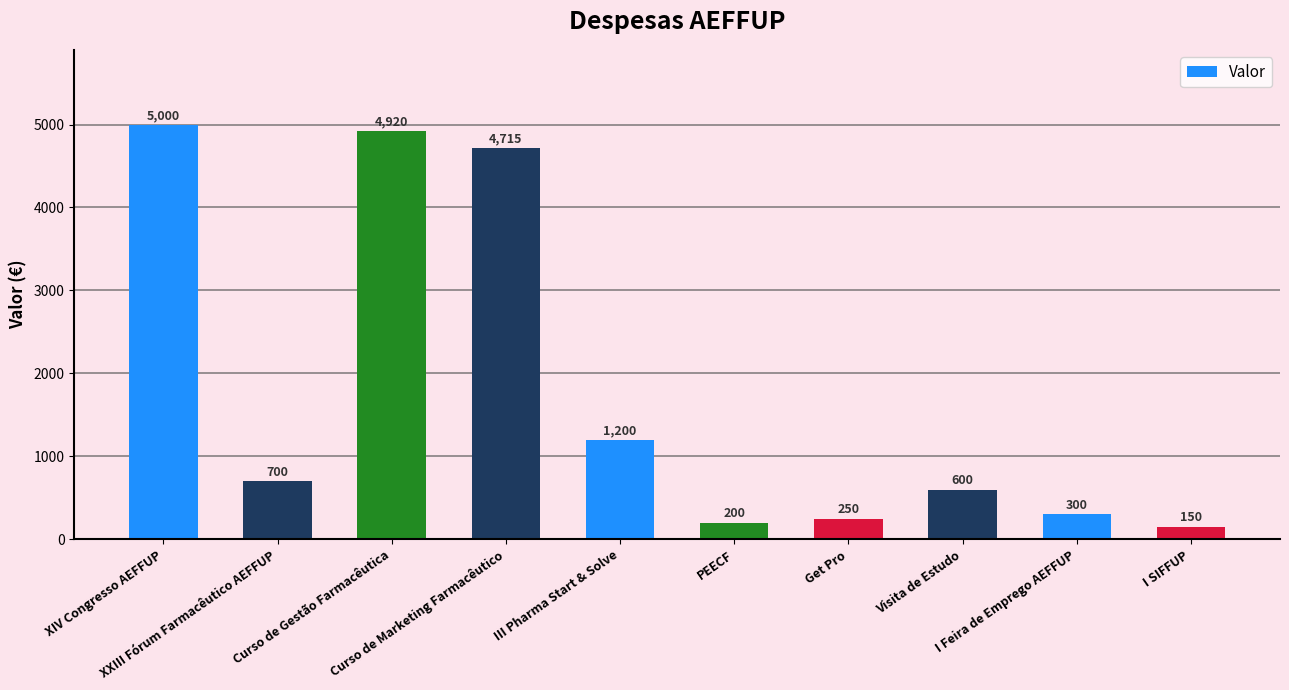

Rank the categories by value from highest to lowest.

XIV Congresso AEFFUP, Curso de Gestão Farmacêutica, Curso de Marketing Farmacêutico, III Pharma Start & Solve, XXIII Fórum Farmacêutico AEFFUP, Visita de Estudo, I Feira de Emprego AEFFUP, Get Pro, PEECF, I SIFFUP